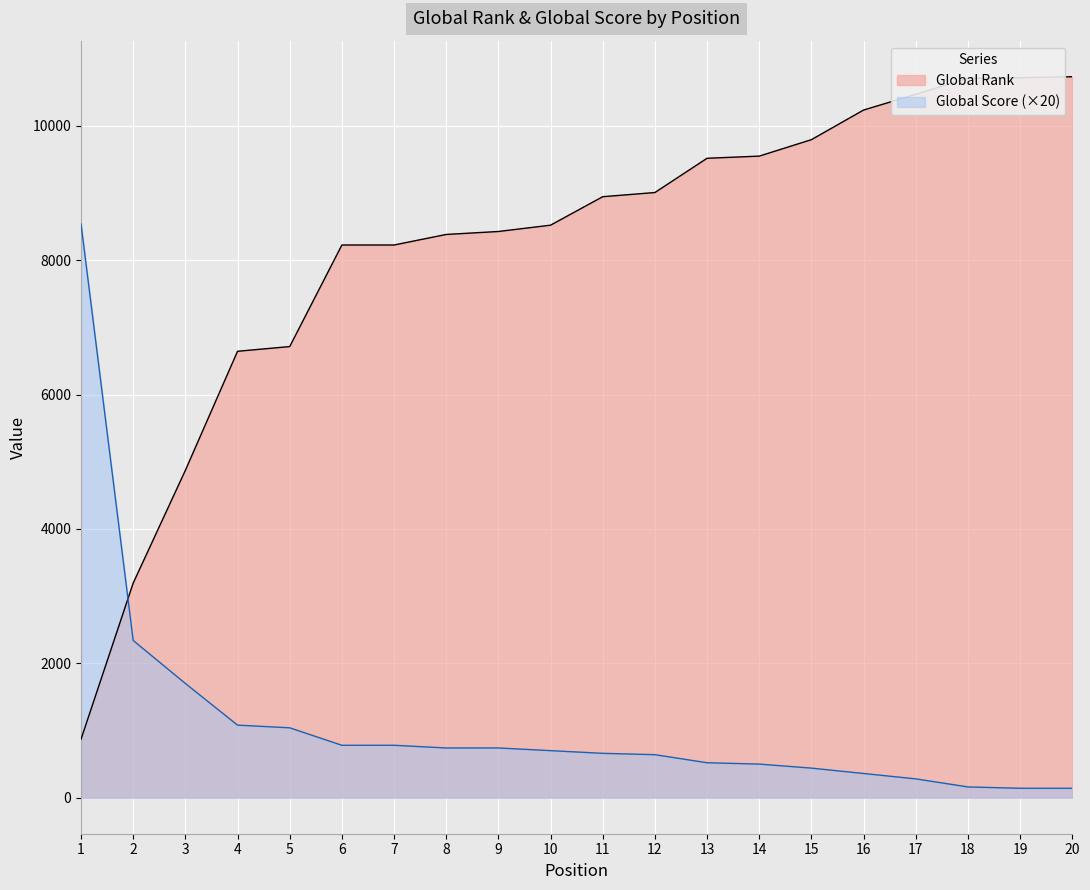

Is the value of Global Score at 12 greater than the value of Global Rank at 20?

No